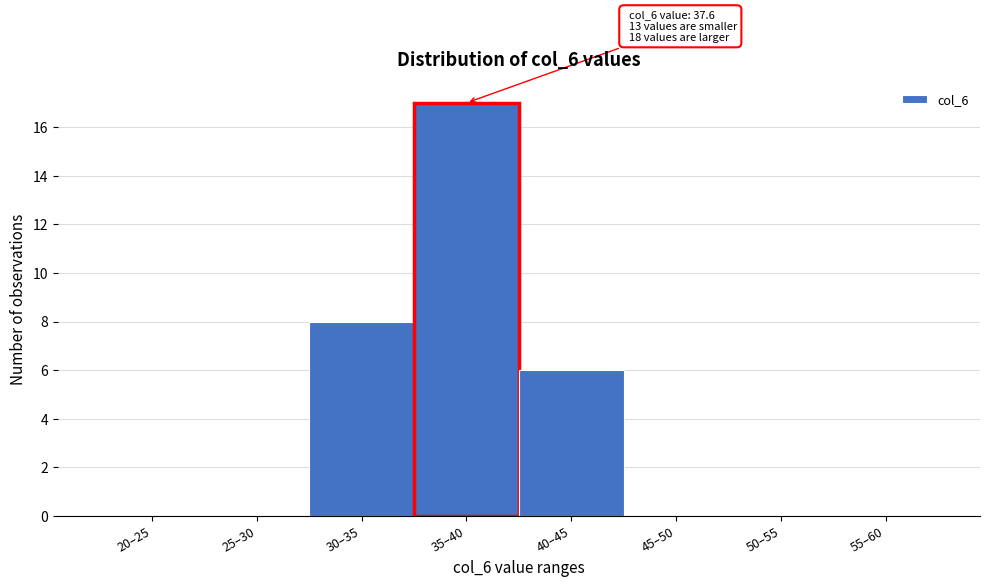

Reading left to right, what are all the values shown in this chart?

20–25=0	25–30=0	30–35=8	35–40=17	40–45=6	45–50=0	50–55=0	55–60=0